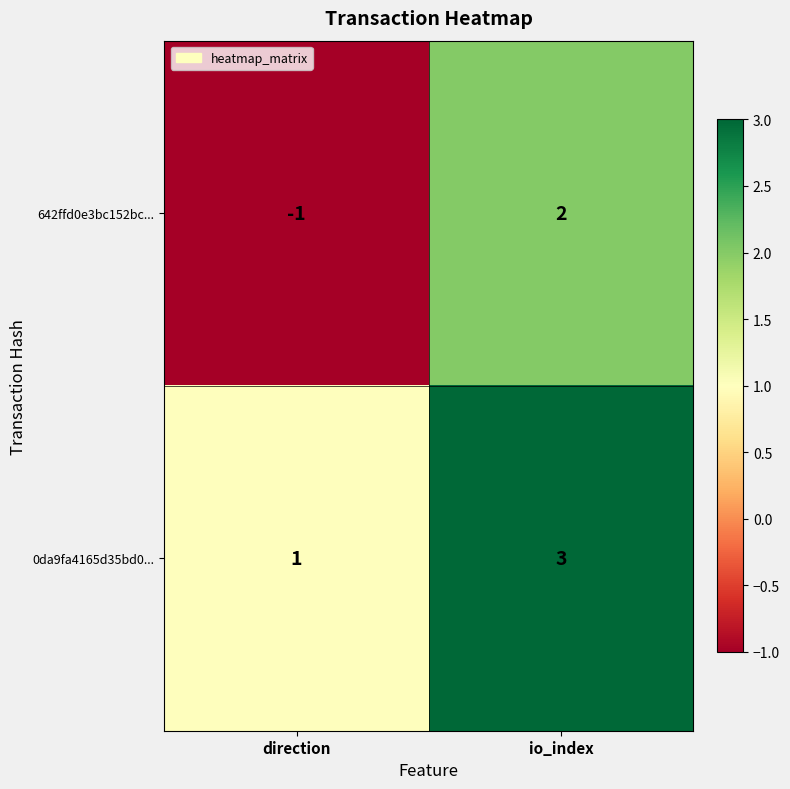

The value of 642ffd0e3bc152bc... at io_index is 2. True or false?

True